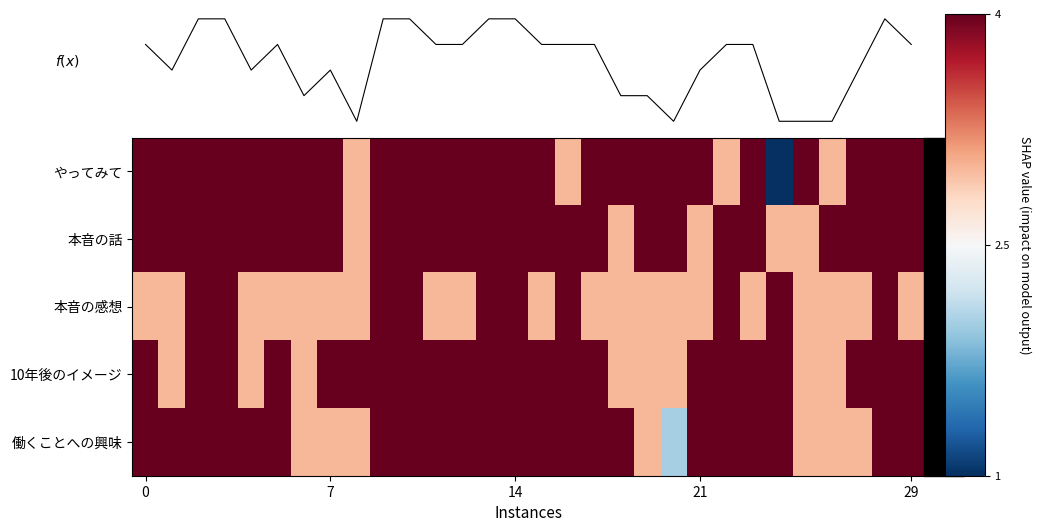

Which series has the largest range (max minus min)?

やってみて